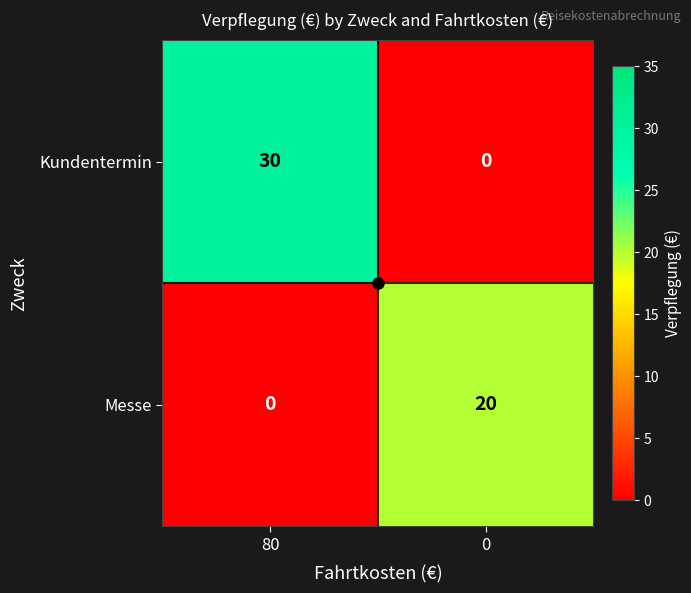

Where is Messe nearest to the value 10?

80